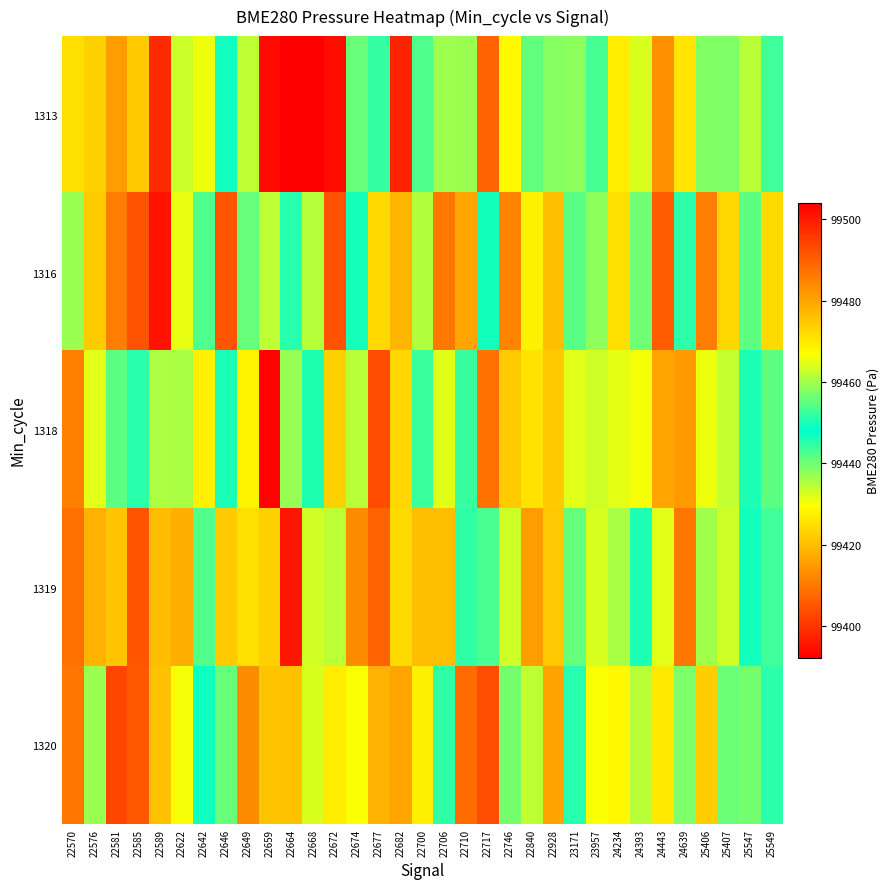

At which category does the chart reach its peak across all series?

22668